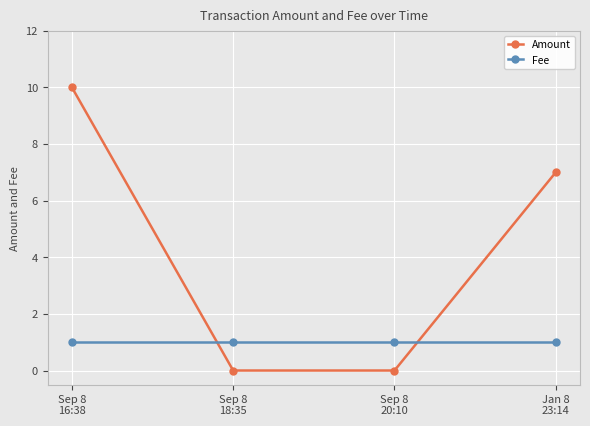

Rank the series by their average value, from lowest to highest.

Fee, Amount